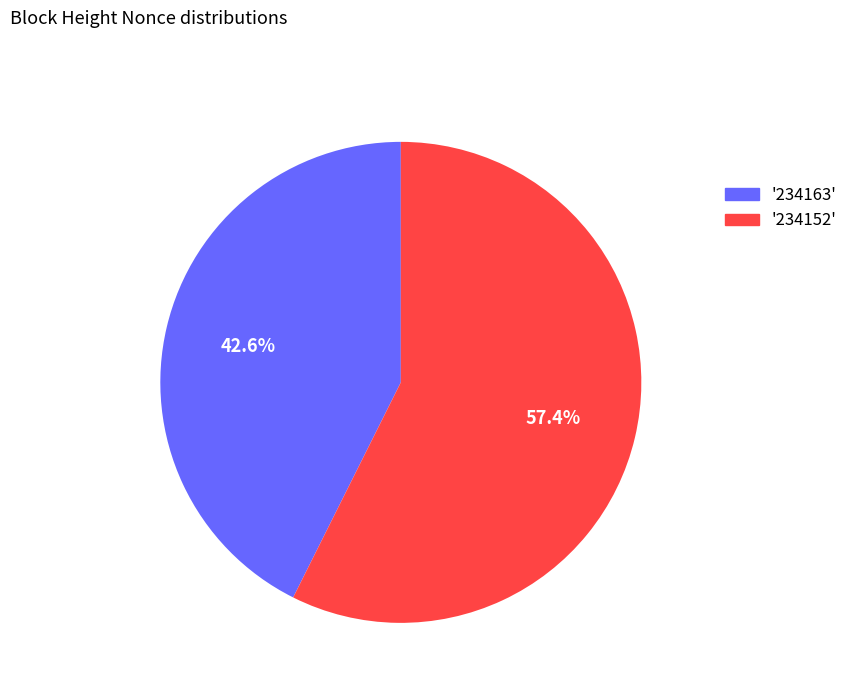

Is there any slice that represents more than half of the pie?

Yes